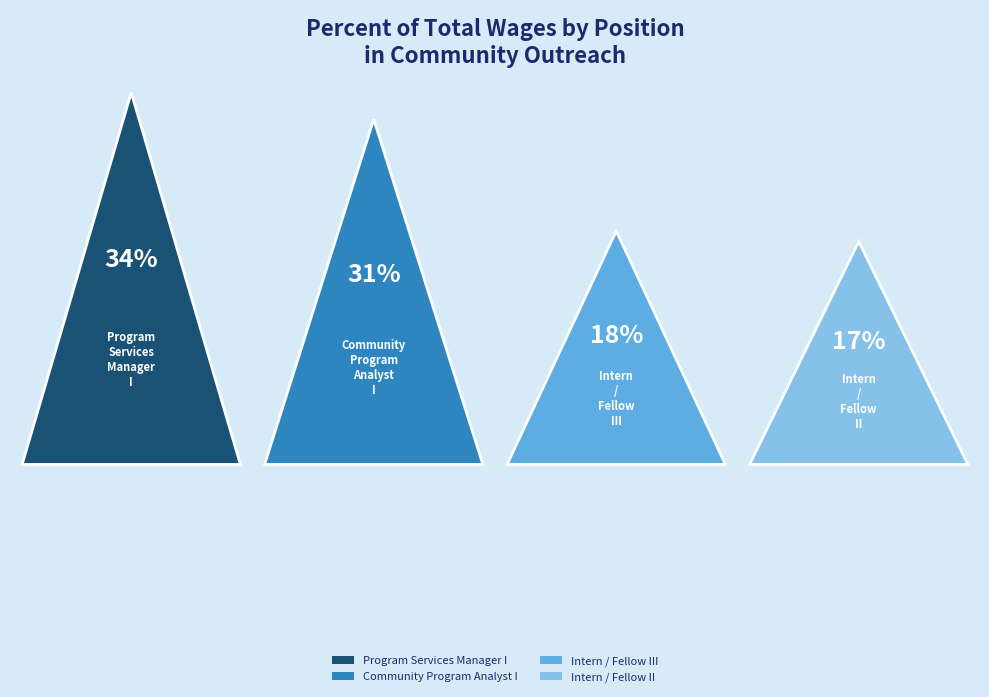

Is it true that Program Services Manager I is 34% of the pie?

True